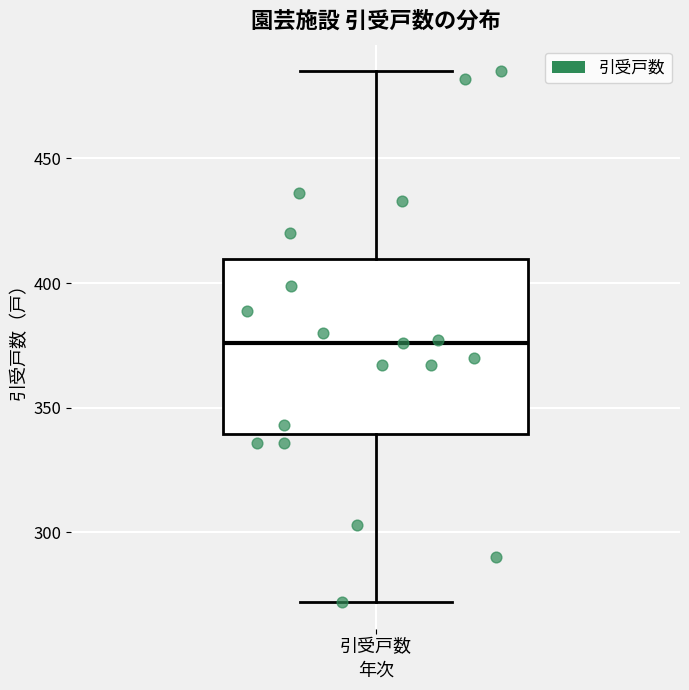

Where does the lower whisker of the box for 引受戸数 end on the y-axis? The values are not printed on the chart, so give them approximately, as read against the axis.

270